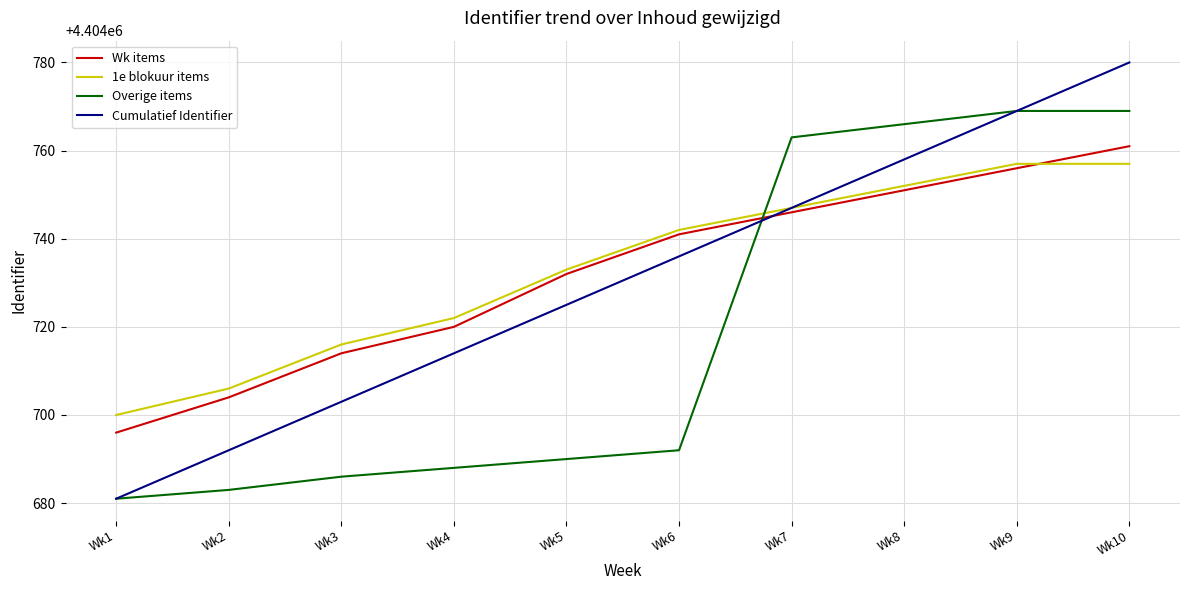

What is the sum of the 1e blokuur items values at Wk8 and Wk10?

8809509